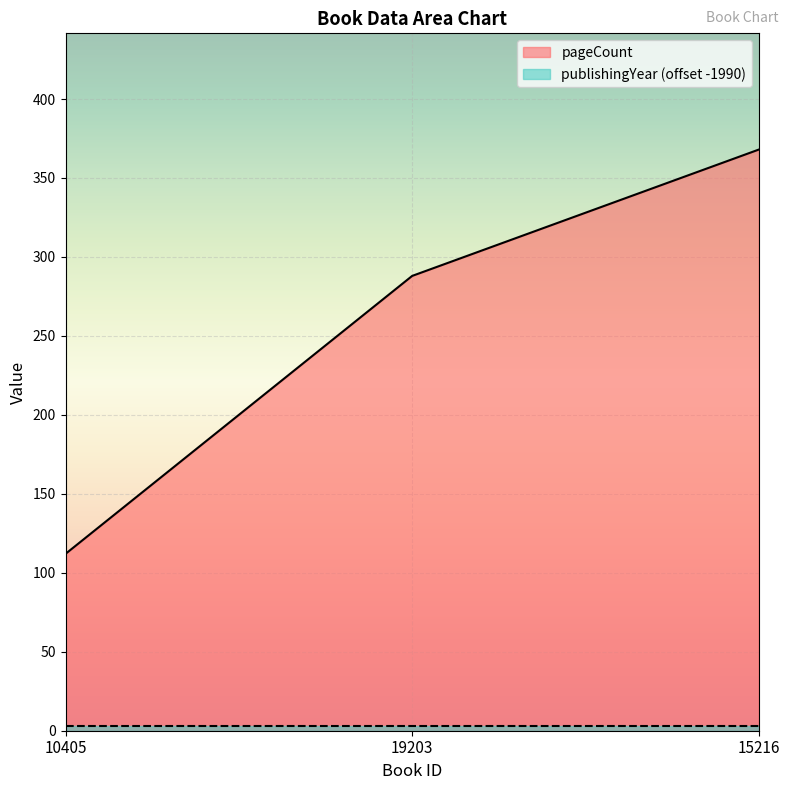

What value does the data have at 10405, to the nearest 50?

100